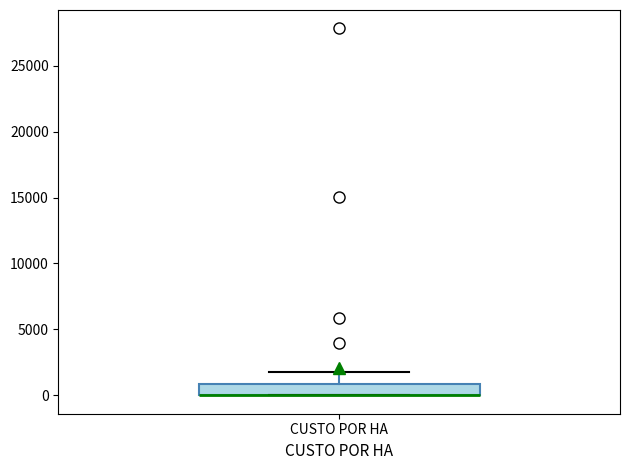

Read this box plot against the y-axis: the position of the median line, the range covered by the box, and the ends of both whiskers. The values are not printed on the chart, so give them approximately, as read against the axis.

median 0 (drawn on the box's lower edge), box 0 to 1000, whiskers 0 to 2000